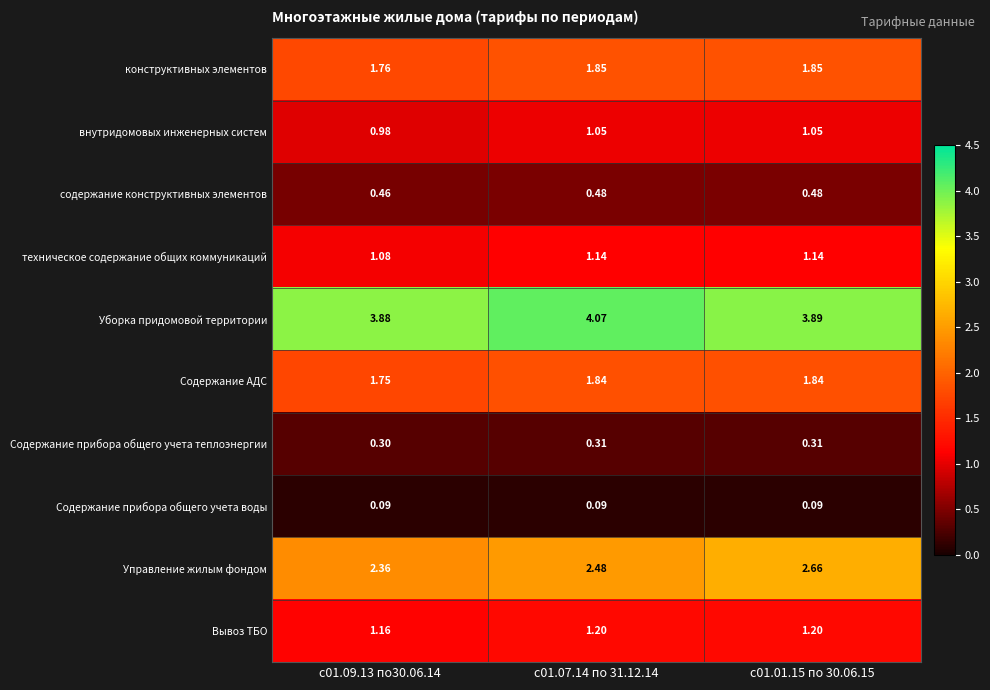

Which series has the largest range (max minus min)?

Управление жилым фондом